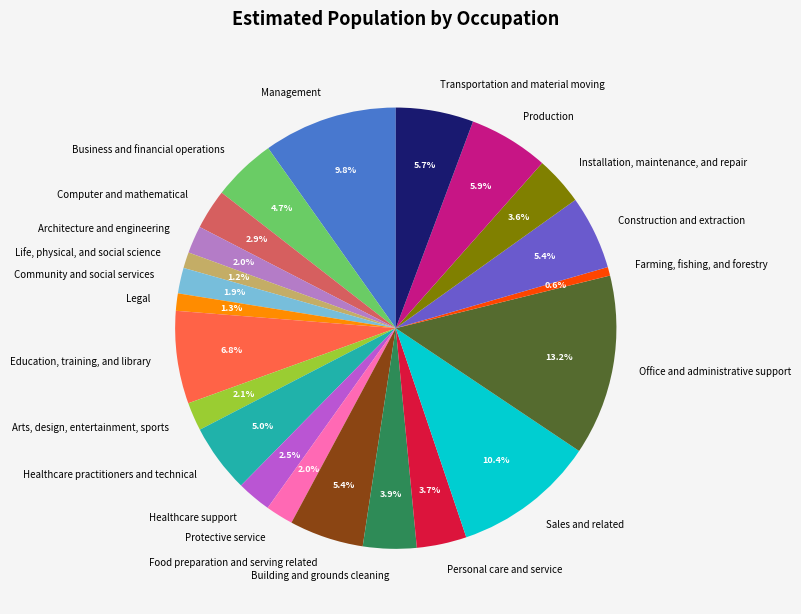

How many slices are in this pie chart?

22